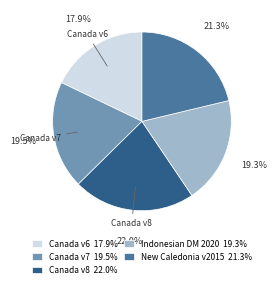

What is the ratio of the value at Canada v7 19.5% to the value at New Caledonia v2015 21.3%?

0.9